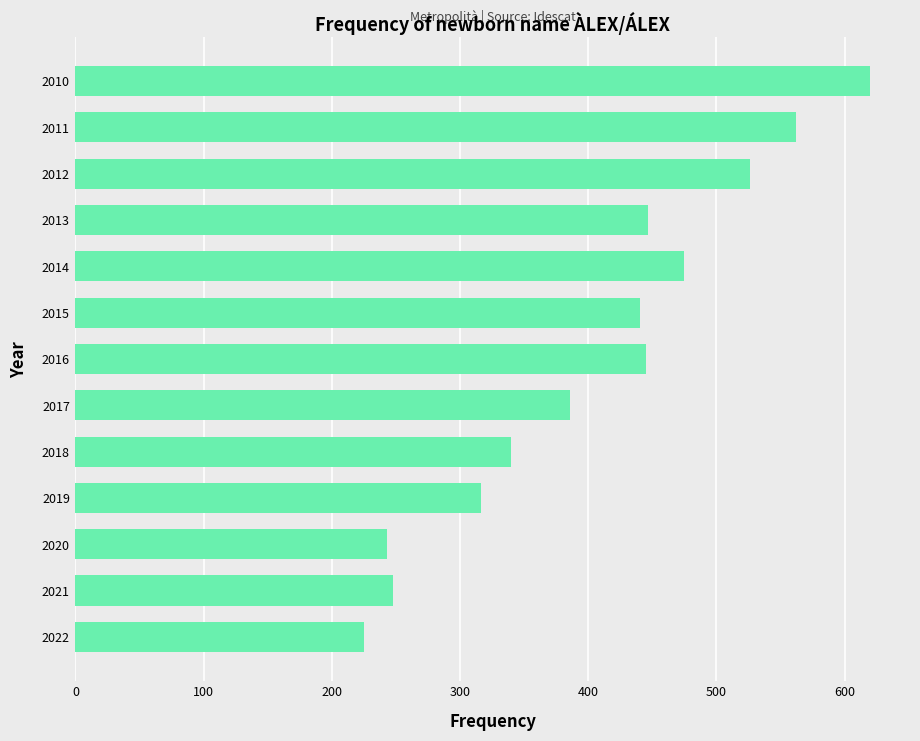

What is the difference between the values at 2012 and 2022?

301